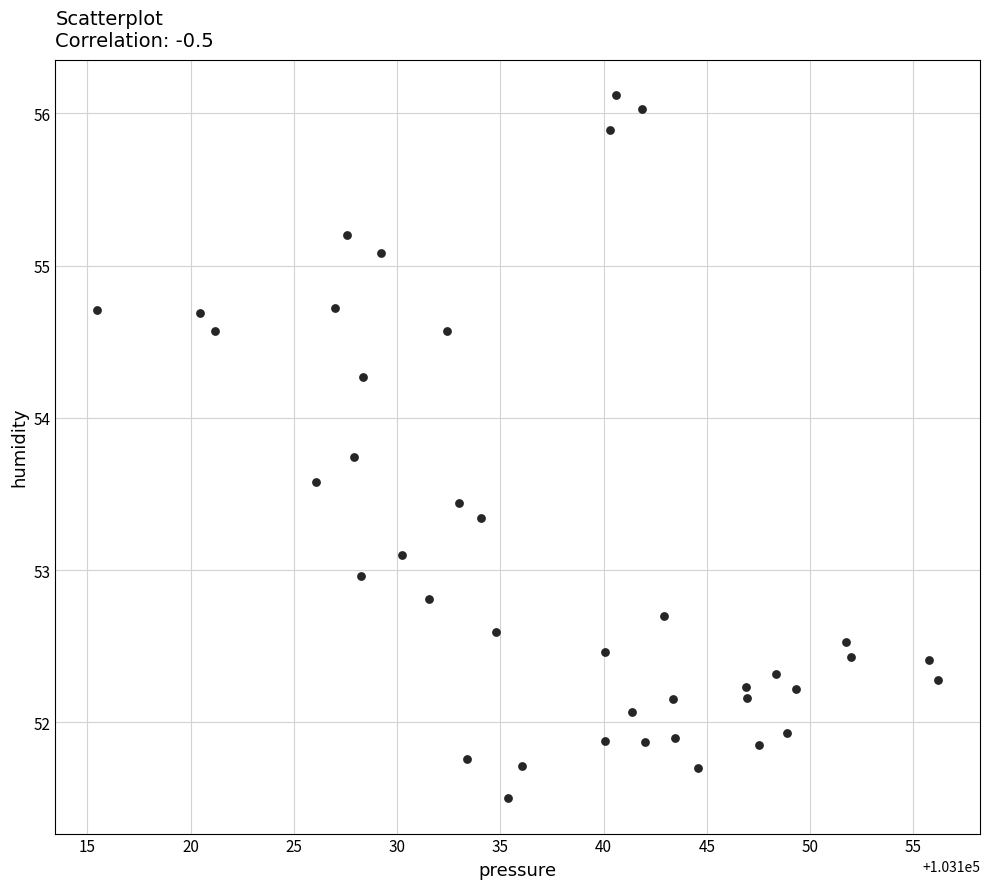

What is the range of Y values (max minus min)?

4.6